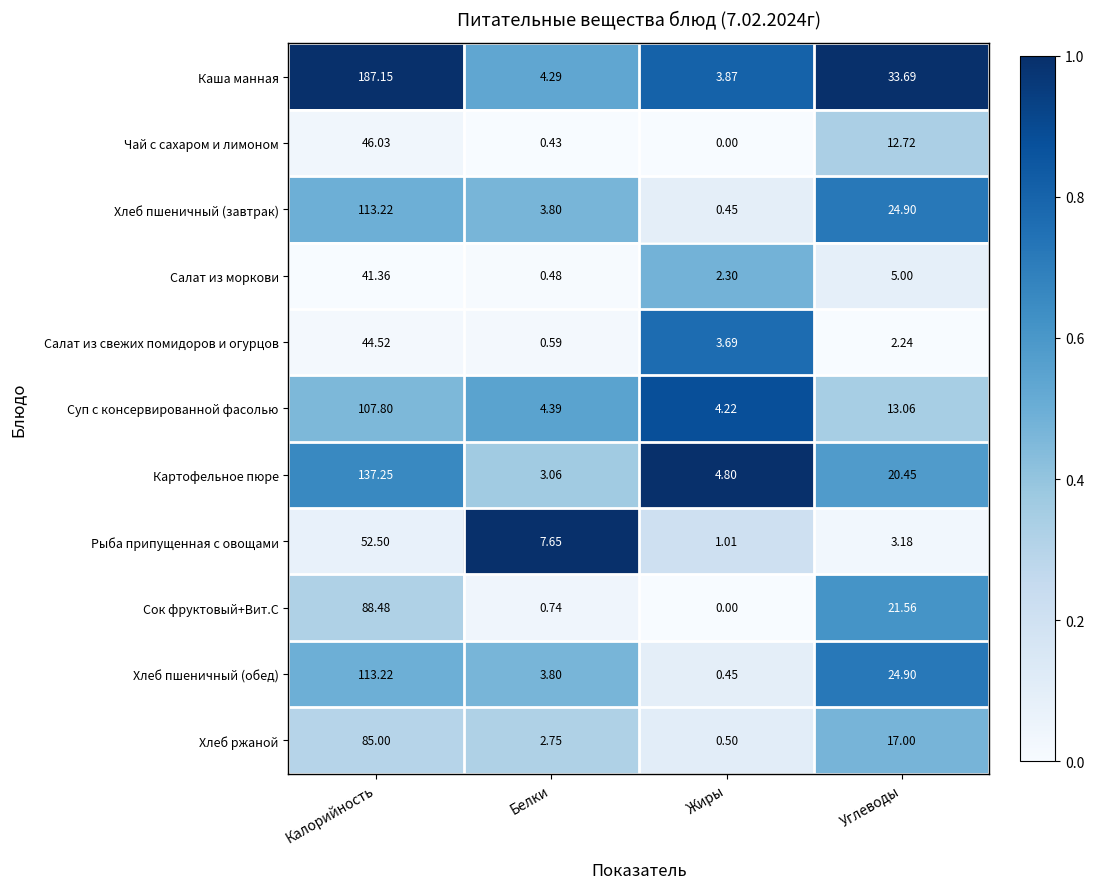

Which series has the widest spread of values?

Каша манная